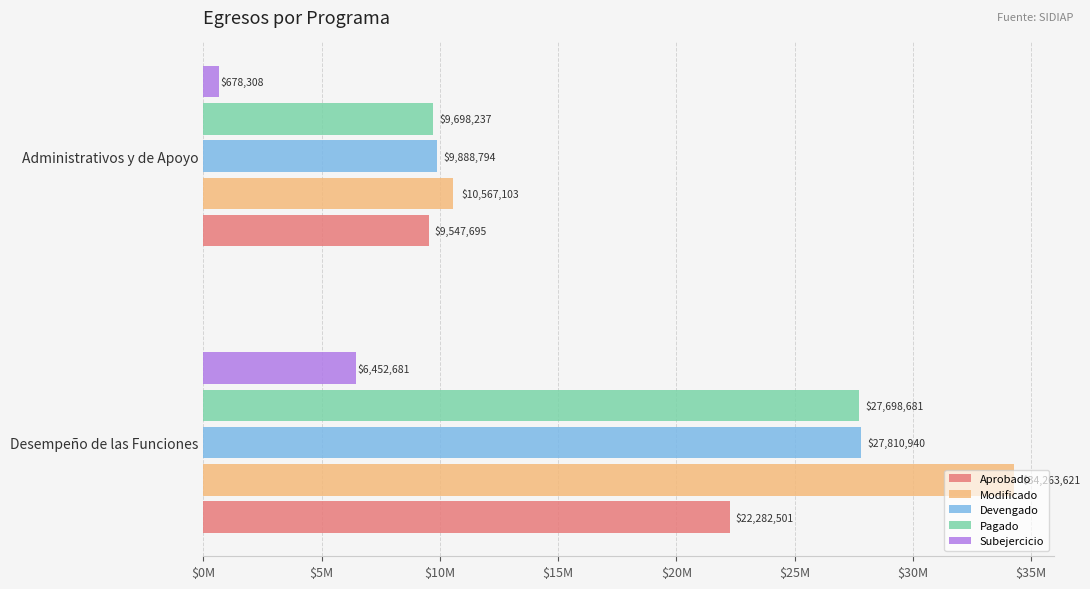

What are all the series names shown in the legend?

Aprobado, Modificado, Devengado, Pagado, Subejercicio